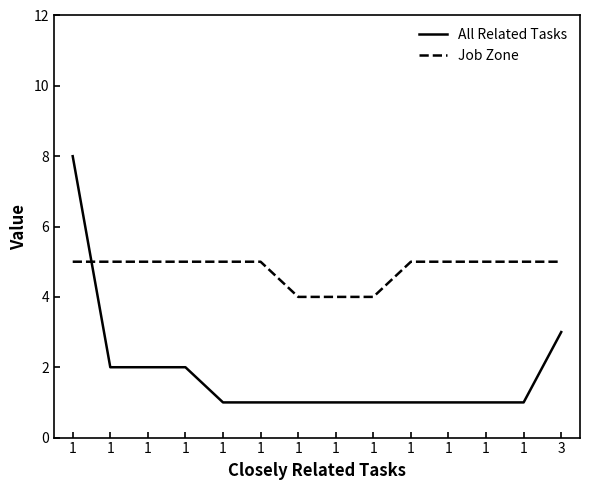

List the labels in order of All Related Tasks value, largest first.

1, 3, 1, 1, 1, 1, 1, 1, 1, 1, 1, 1, 1, 1